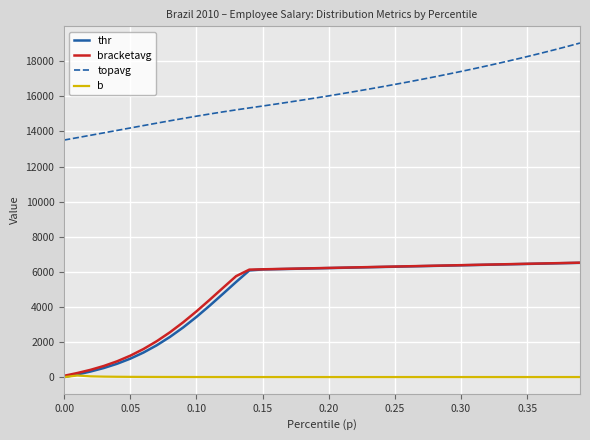

What is the lowest value of the topavg series?

13511.0